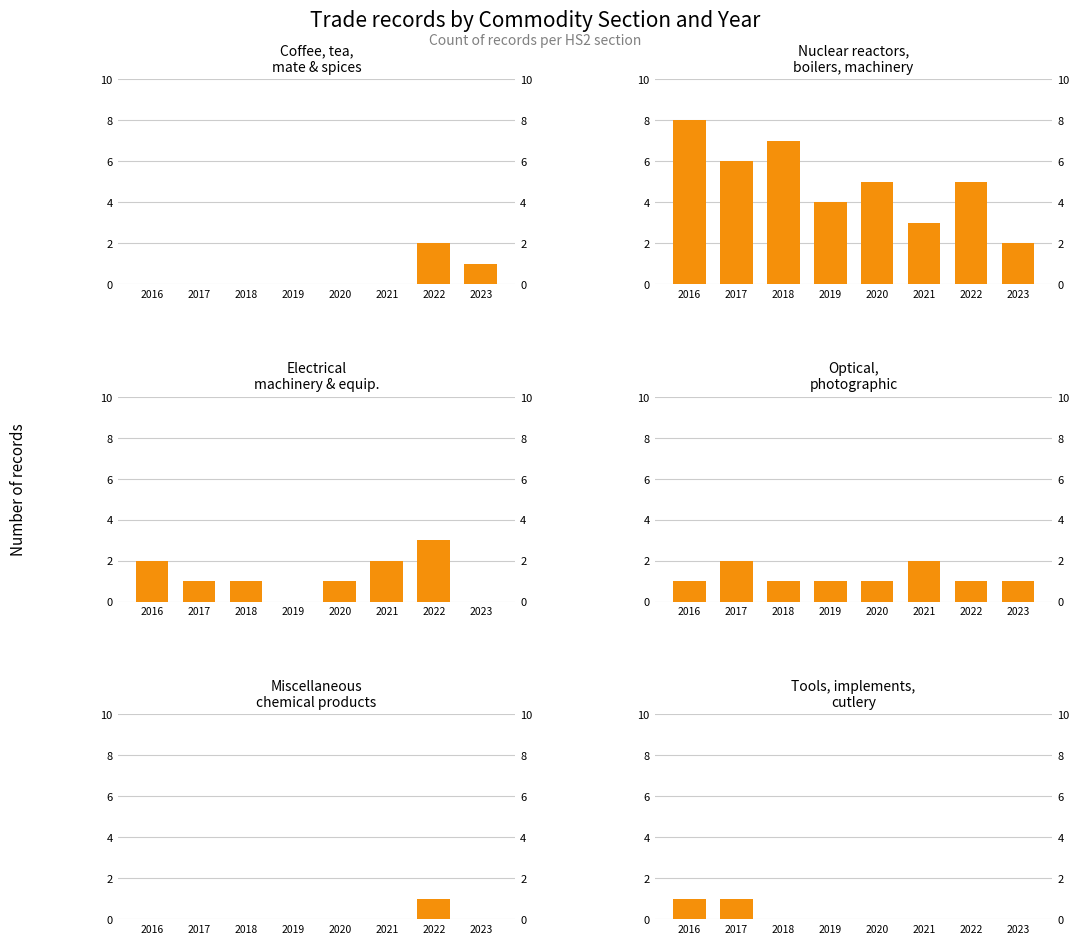

At which label does Coffee, tea, mate and spices reach its minimum?

2016